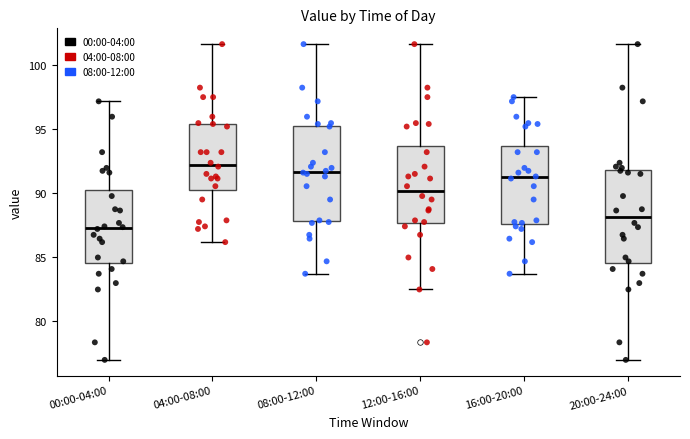

Reading left to right, read every box against the y-axis: the position of its median line, the range the box covers, and the ends of its whiskers. The values are not printed on the chart, so give them approximately, as read against the axis.

00:00-04:00: median 87.5, box 84.5 to 90.5, whiskers 77.0 to 97.0
04:00-08:00: median 92.5, box 90.5 to 95.5, whiskers 86.0 to 101.5
08:00-12:00: median 91.5, box 88.0 to 95.5, whiskers 83.5 to 101.5
12:00-16:00: median 90.0, box 87.5 to 93.5, whiskers 82.5 to 101.5
16:00-20:00: median 91.5, box 87.5 to 93.5, whiskers 83.5 to 97.5
20:00-24:00: median 88.0, box 84.5 to 92.0, whiskers 77.0 to 101.5